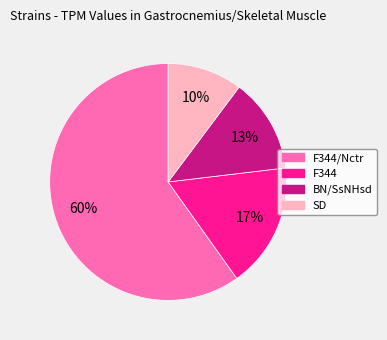

Rank the categories by value from highest to lowest.

F344/Nctr, F344, BN/SsNHsd, SD